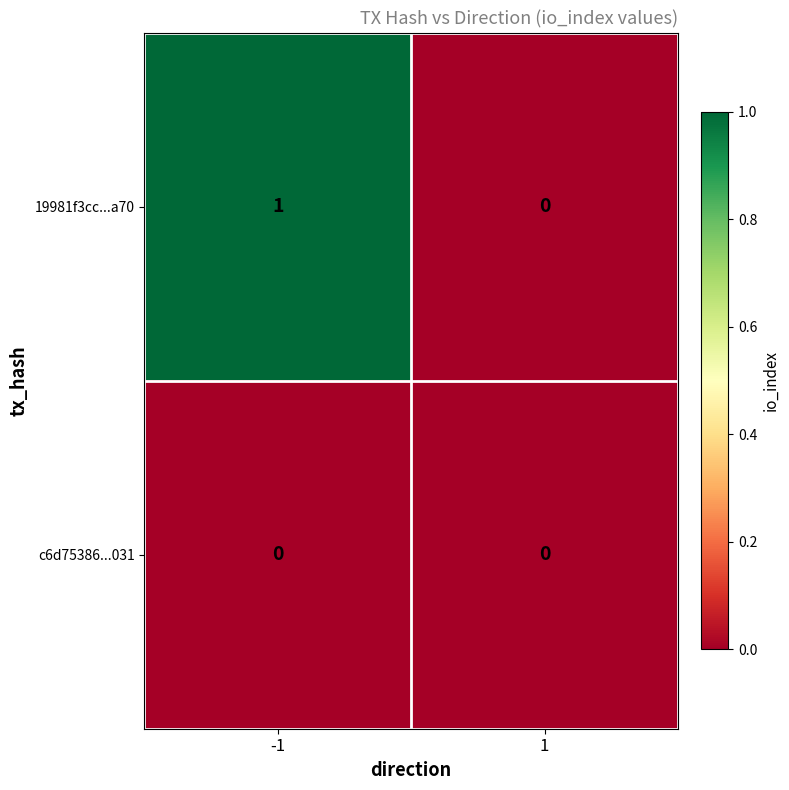

Which series has the largest range (max minus min)?

19981f3cc...a70